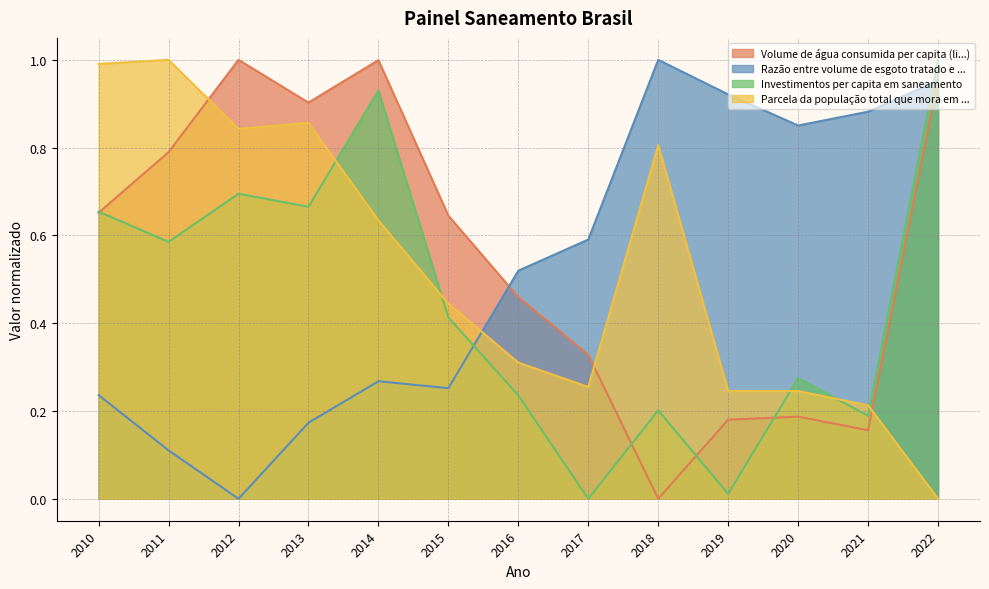

Is the value of Parcela da população total que mora em ... at 2022 greater than the value of Volume de água consumida per capita (li...) at 2020?

No